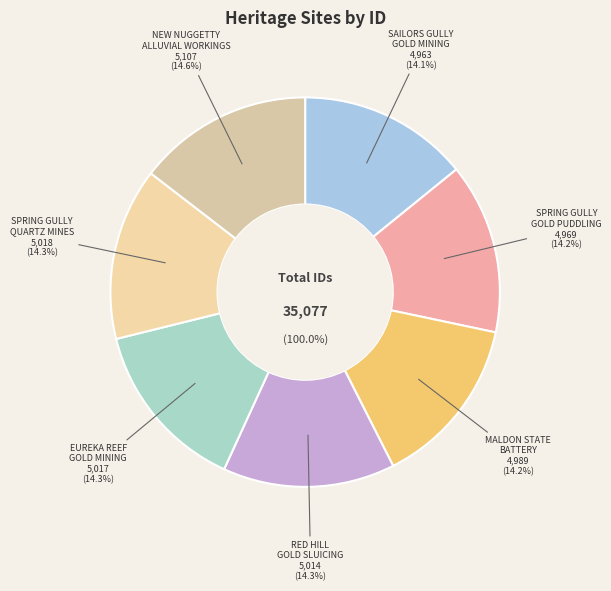

Is the sum of MALDON STATE BATTERY and EUREKA REEF GOLD MINING PRECINCT greater than half?

No